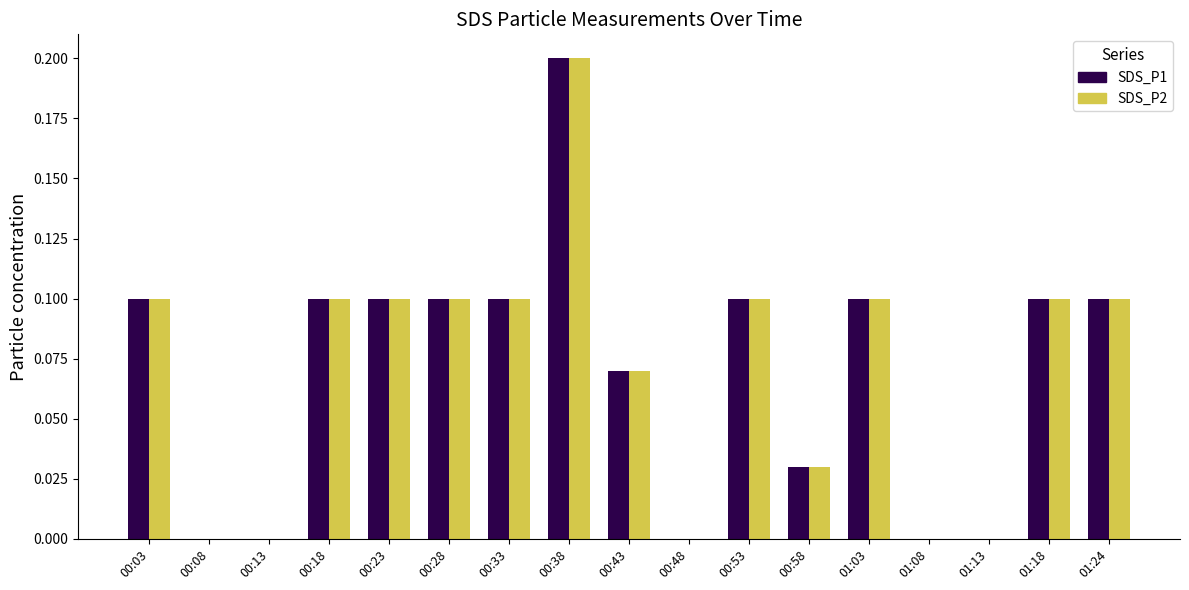

The SDS_P1 series shows 0.1 at 01:18. True or false?

True